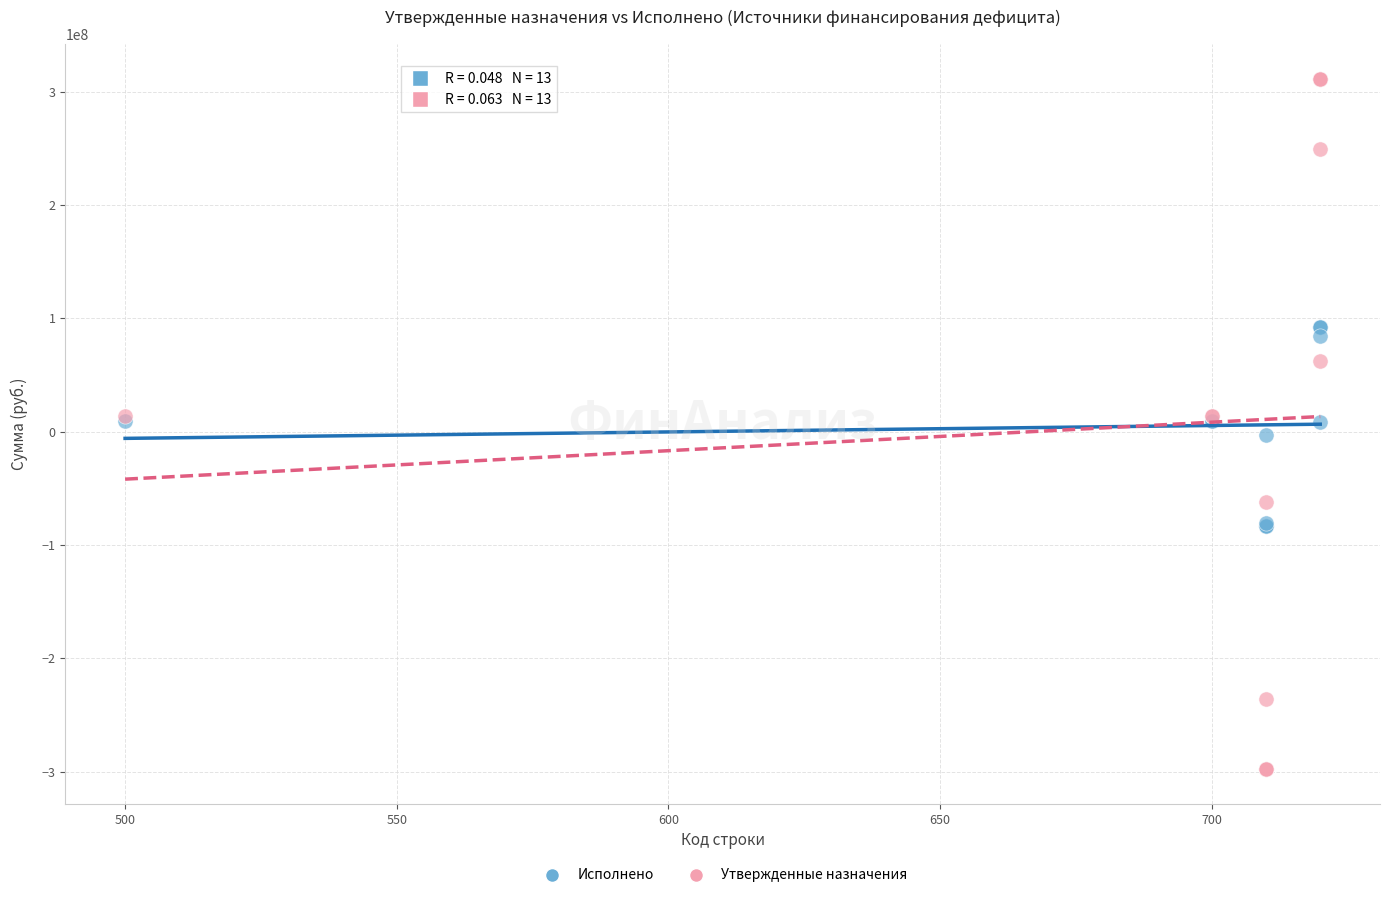

Which series has the largest Y range (max minus min)?

Утвержденные назначения